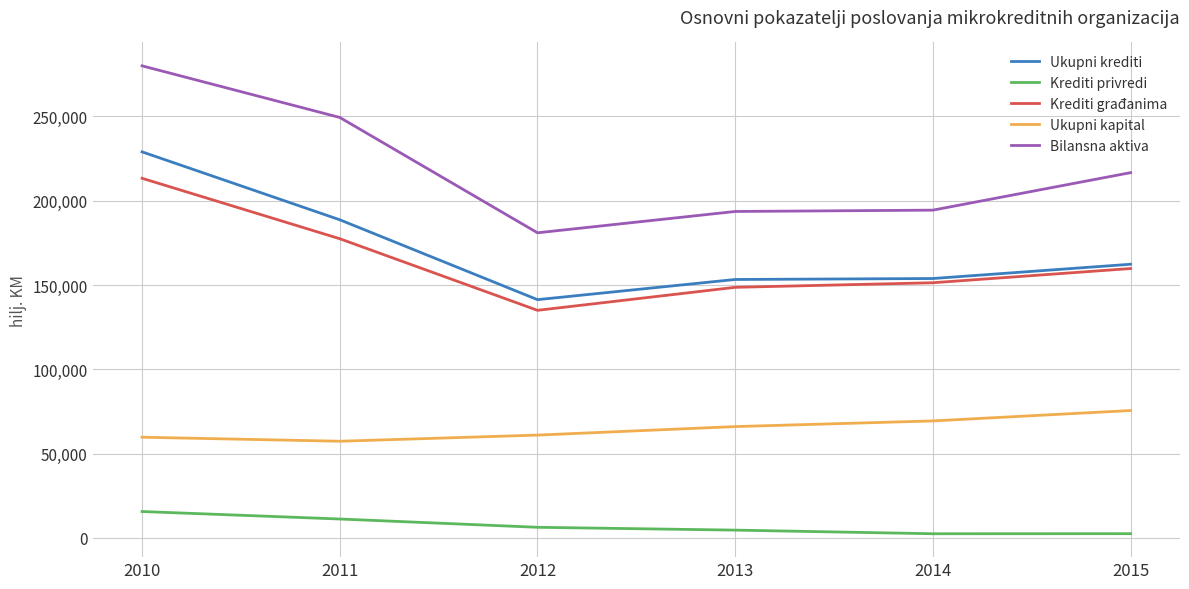

True or false: Krediti privredi and Ukupni krediti cross at least once.

False